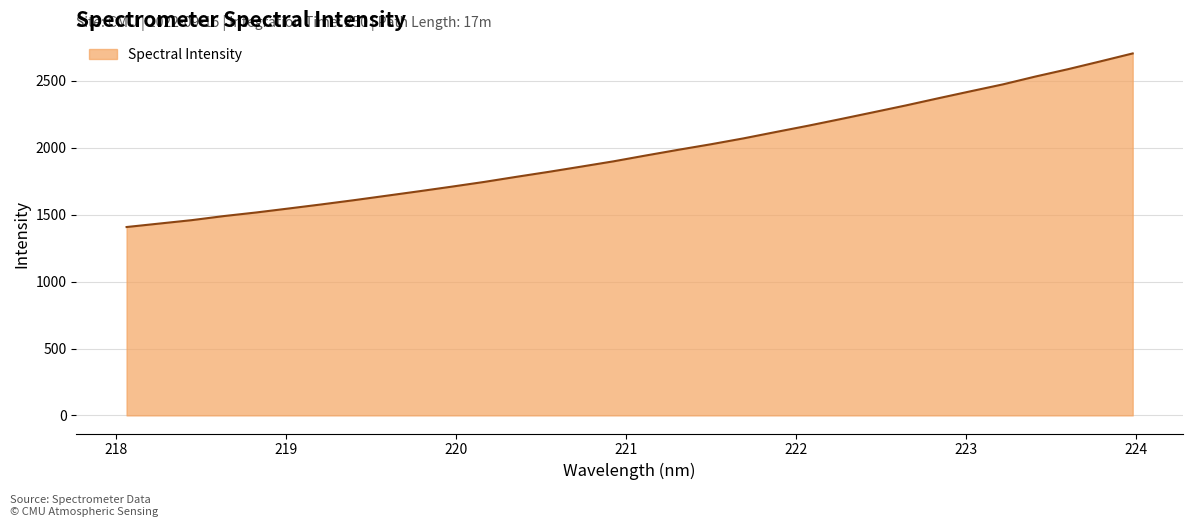

What is the difference between the maximum and minimum values?

1297.5